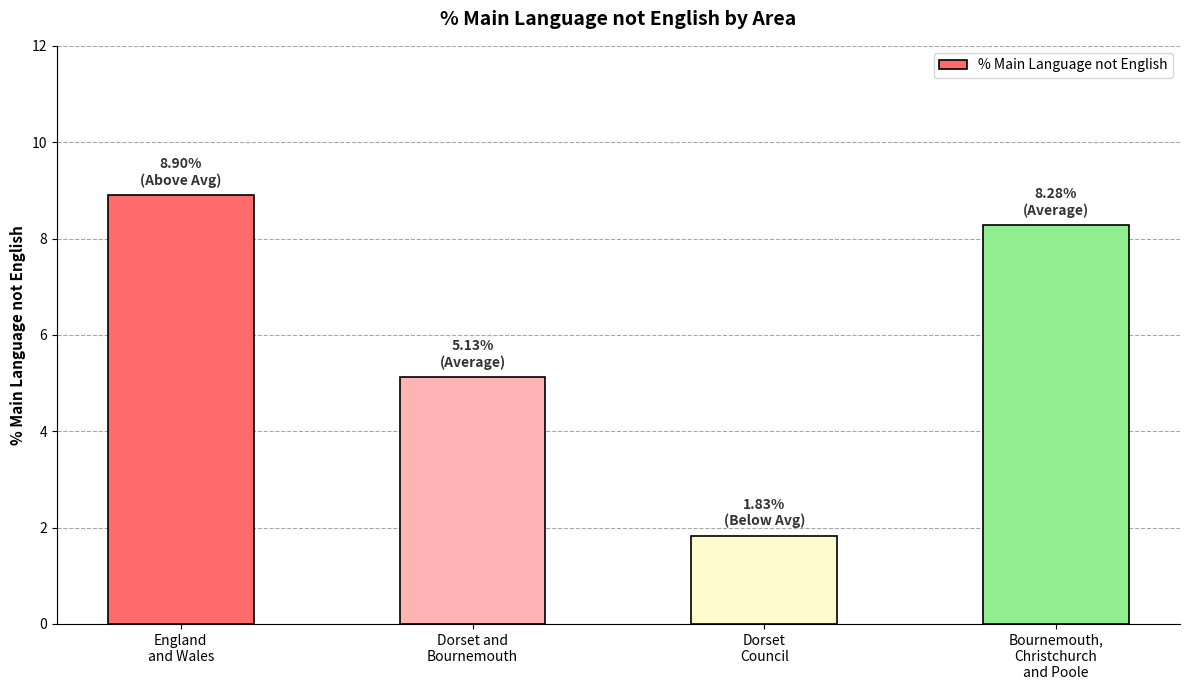

Is it true that the value at Bournemouth,
Christchurch
and Poole is 8.3?

True